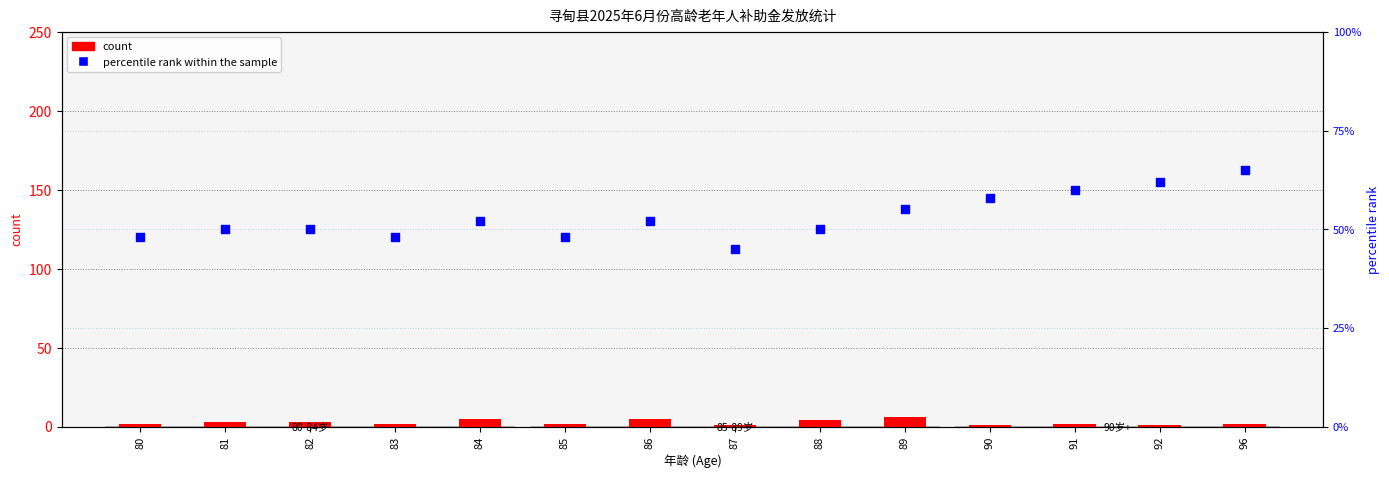

Which series reaches the minimum Y coordinate?

count